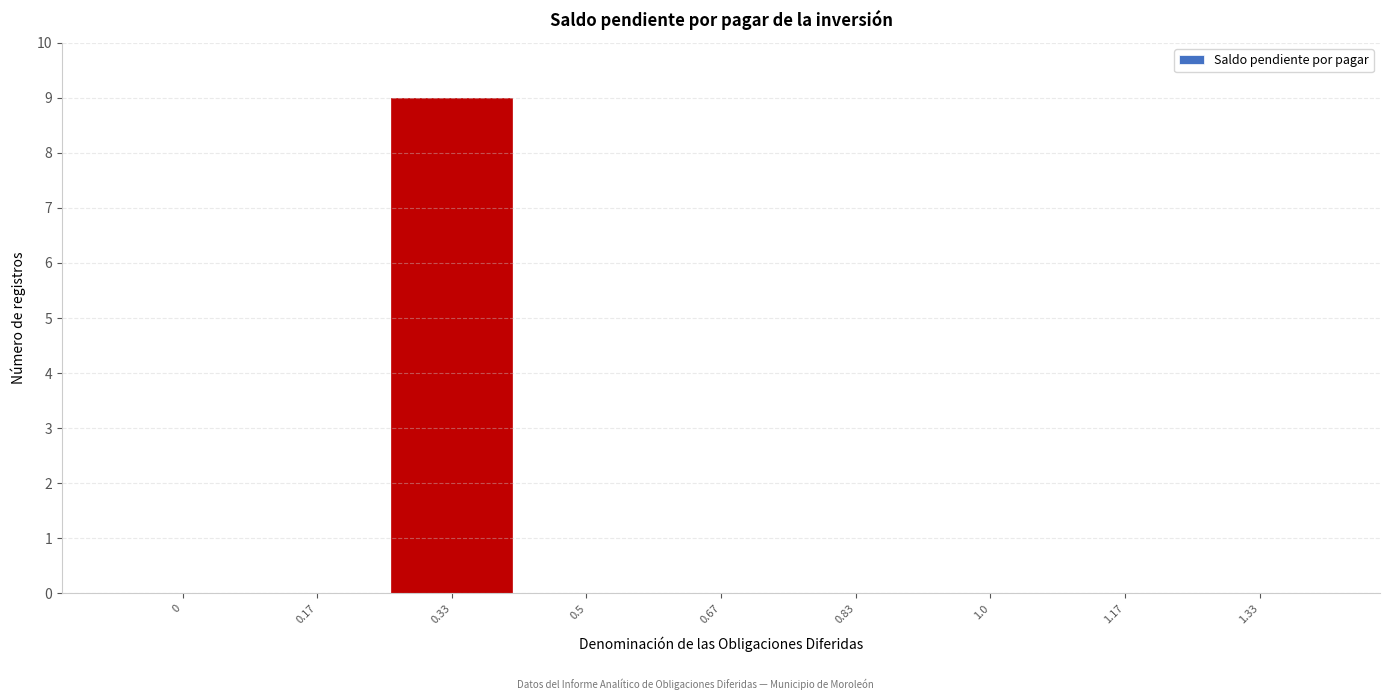

Reading left to right, what are all the values shown in this chart?

0=0	0.17=0	0.33=9	0.5=0	0.67=0	0.83=0	1.0=0	1.17=0	1.33=0